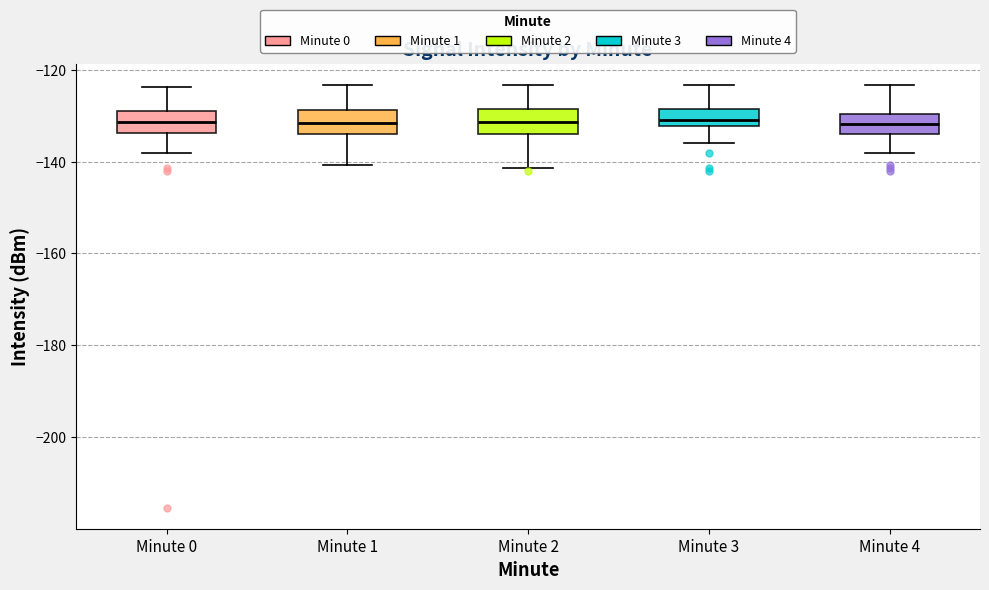

Where is the upper edge of the box for Minute 1 on the y-axis? The values are not printed on the chart, so give them approximately, as read against the axis.

-128